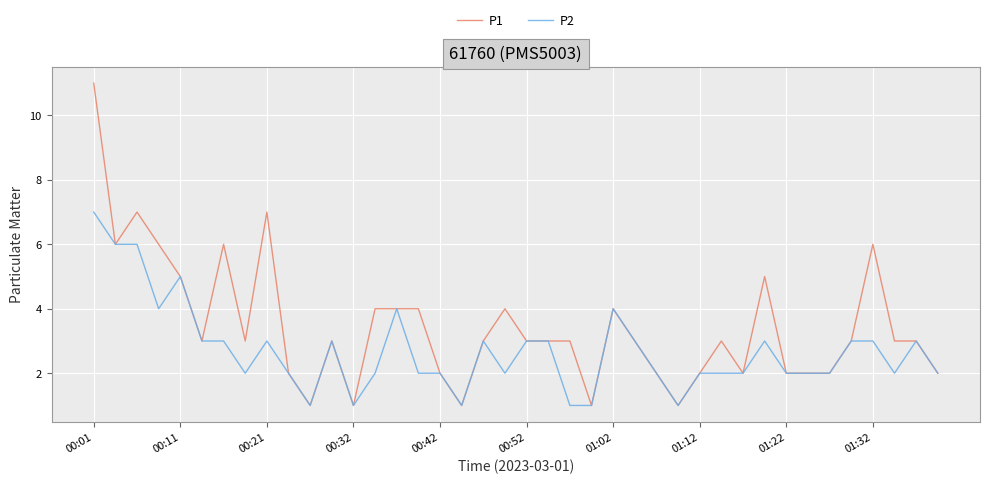

Rank the series by their maximum value, from highest to lowest.

P1, P2